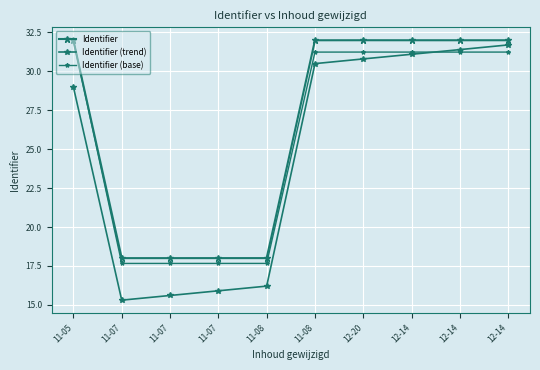

Count the number of categories in the chart.

10